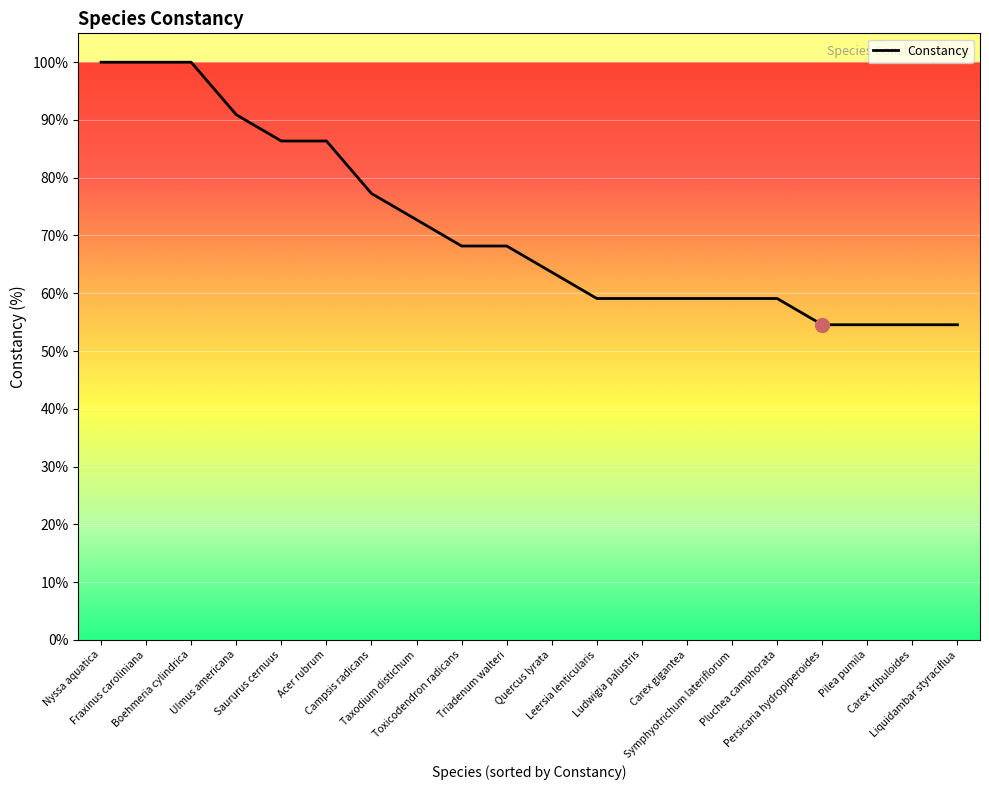

What is the maximum value shown in the chart?

100.0